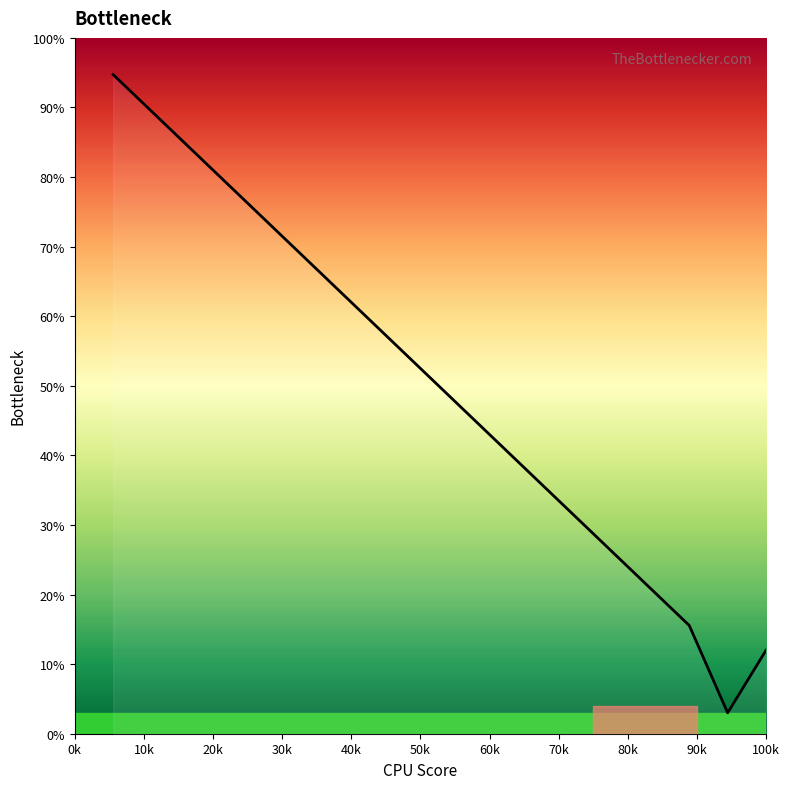

What is the difference between the second highest and second lowest values?

77.4